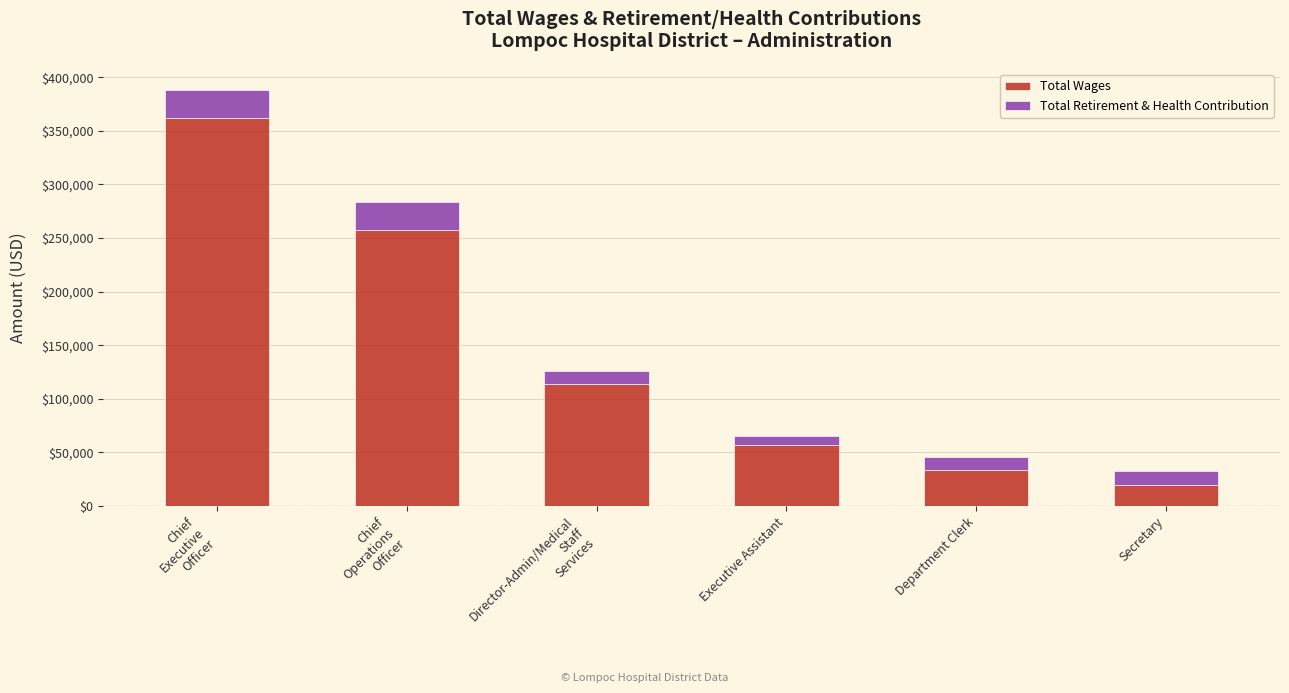

What is the lowest value of the Total Wages series?

19585